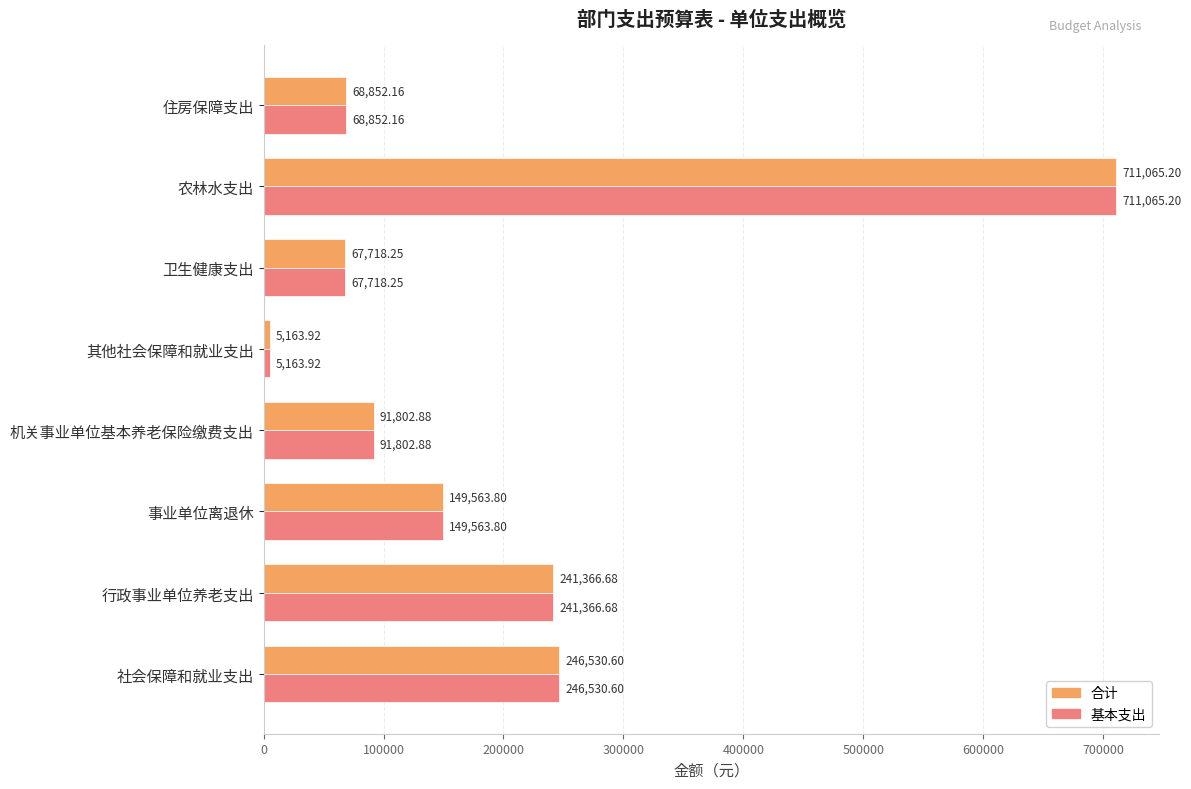

Rank the categories by 基本支出 value from highest to lowest.

农林水支出, 社会保障和就业支出, 行政事业单位养老支出, 事业单位离退休, 机关事业单位基本养老保险缴费支出, 住房保障支出, 卫生健康支出, 其他社会保障和就业支出